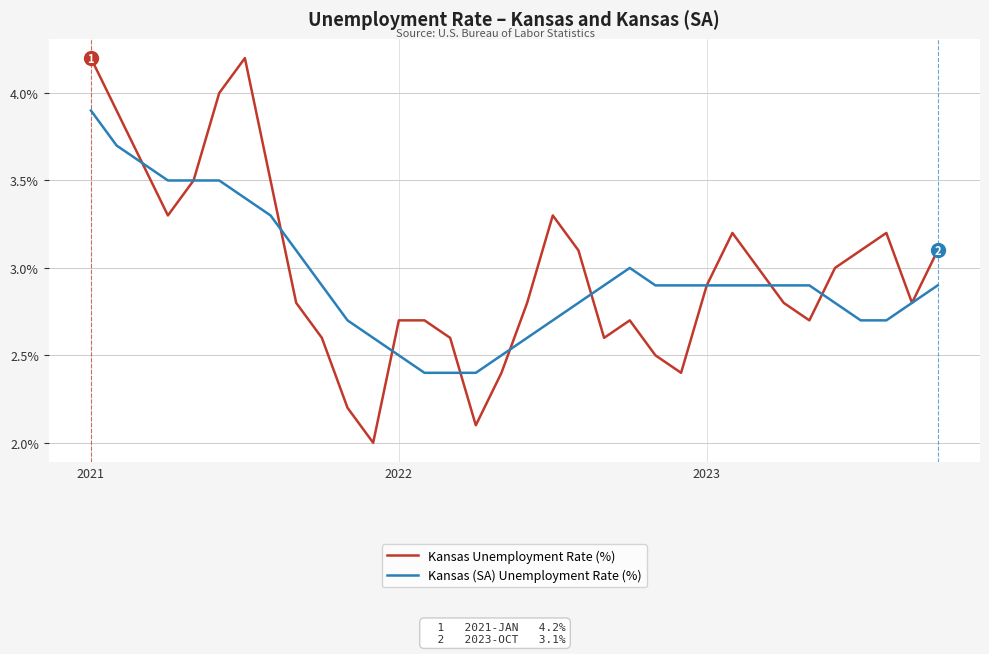

What is the maximum value shown in the chart?

4.2